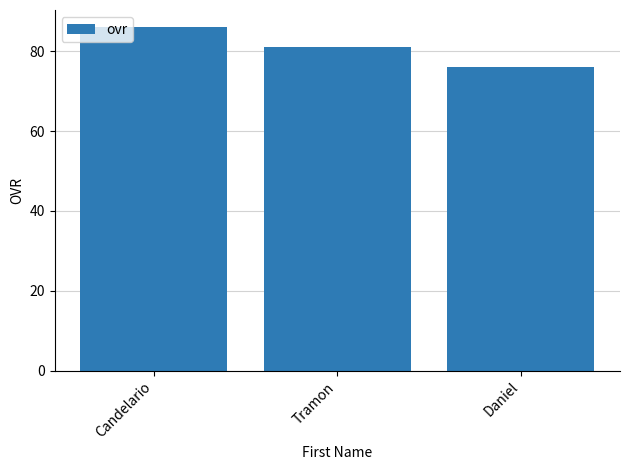

Are the bars grouped side by side (vs. stacked)?

No